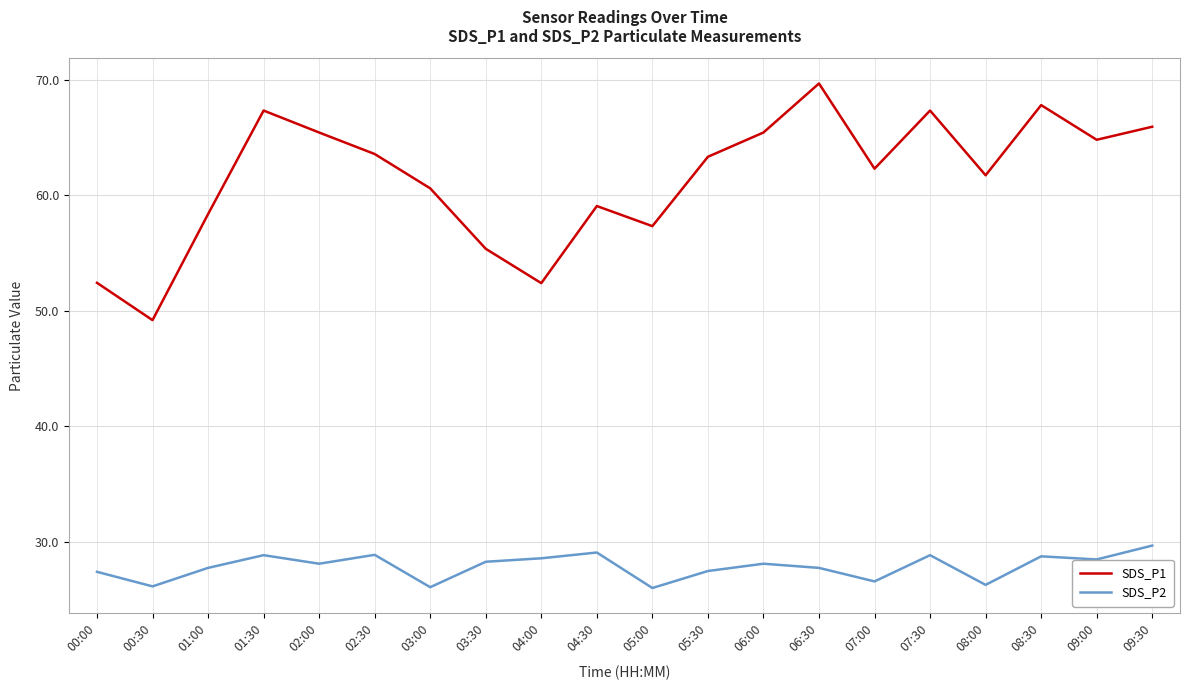

List the series in order of their overall mean, lowest first.

SDS_P2, SDS_P1